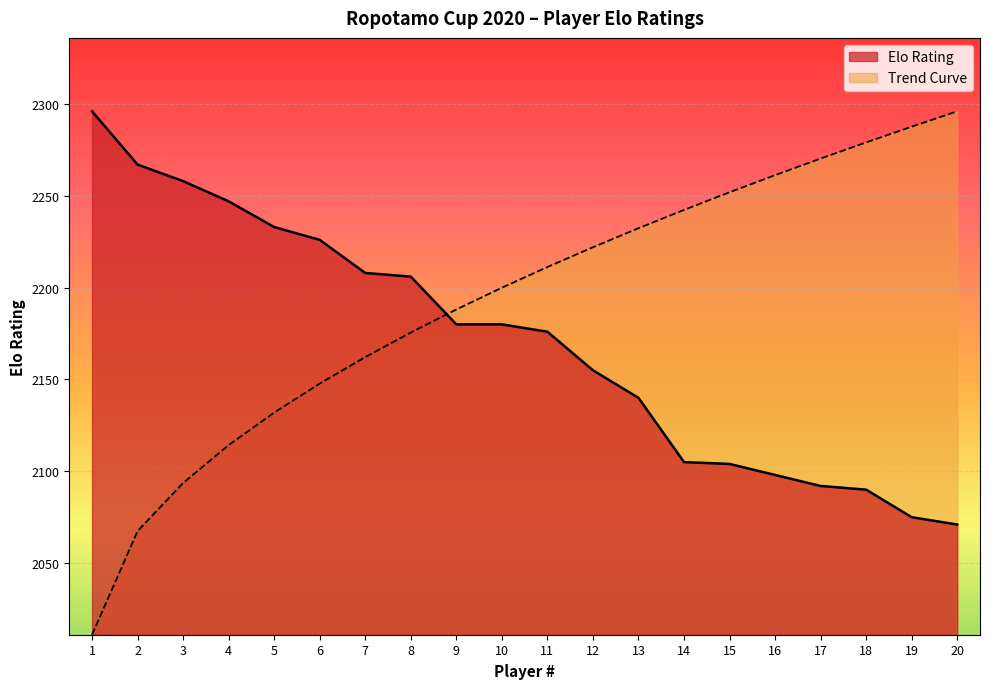

What is the difference between the maximum and minimum values?

225